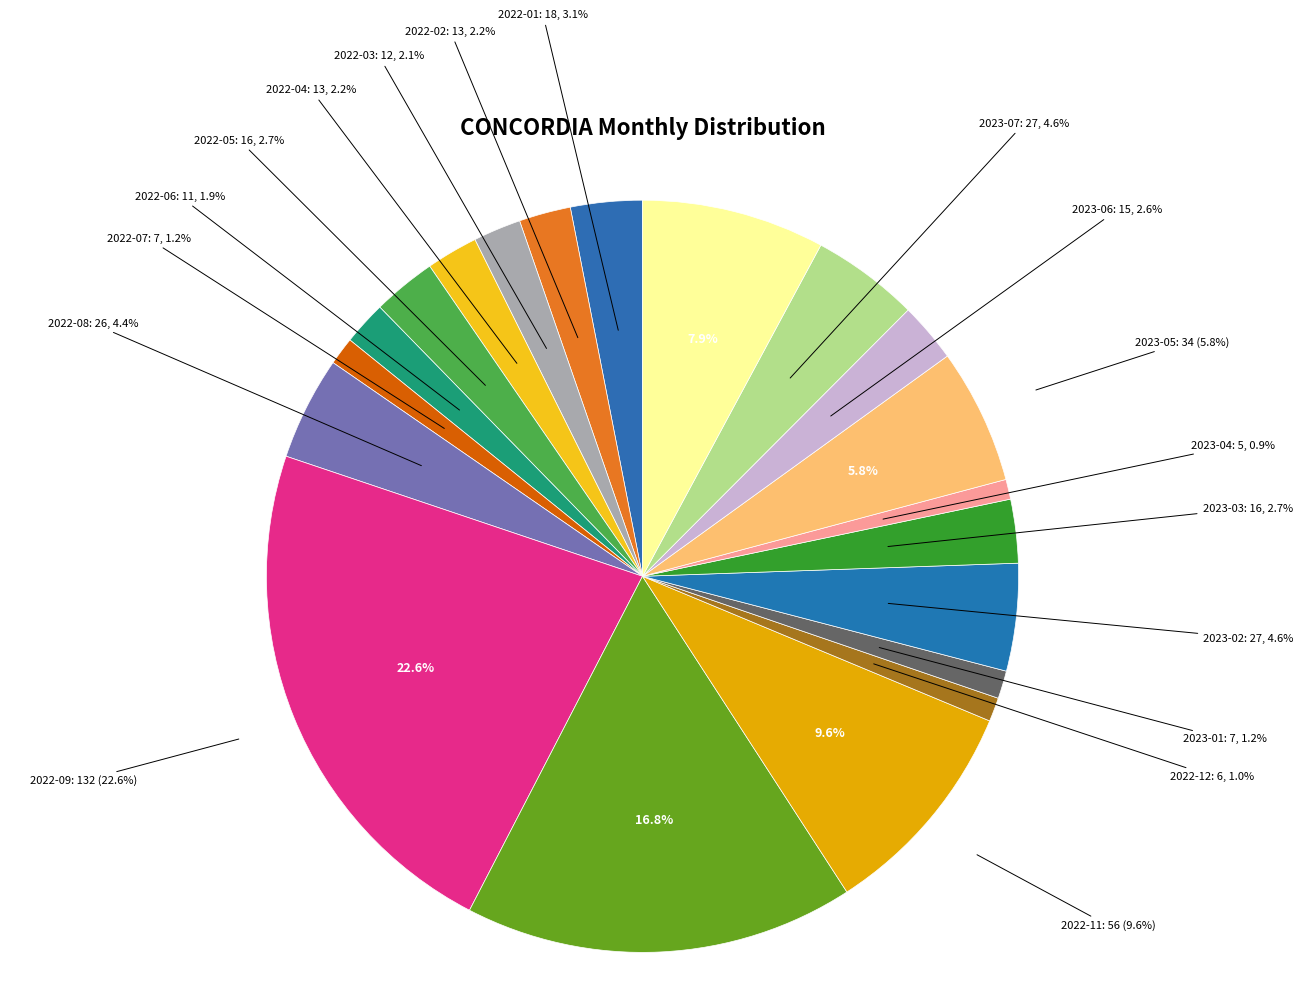

To the nearest percent, what percentage of the pie is 2023-01?

1%